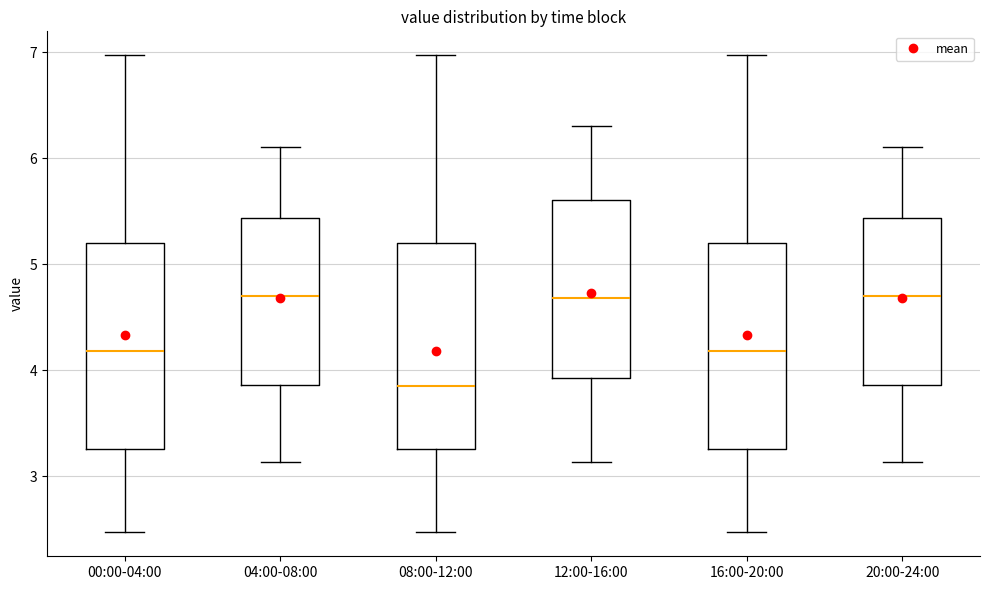

Reading left to right, transcribe this box plot: for each box, give where its median line is, the range the box spans, and where its two whiskers end, as read against the y-axis. The values are not printed on the chart, so give them approximately, as read against the axis.

00:00-04:00: median 4.2, box 3.3 to 5.2, whiskers 2.5 to 7.0
04:00-08:00: median 4.7, box 3.9 to 5.4, whiskers 3.1 to 6.1
08:00-12:00: median 3.9, box 3.3 to 5.2, whiskers 2.5 to 7.0
12:00-16:00: median 4.7, box 3.9 to 5.6, whiskers 3.1 to 6.3
16:00-20:00: median 4.2, box 3.3 to 5.2, whiskers 2.5 to 7.0
20:00-24:00: median 4.7, box 3.9 to 5.4, whiskers 3.1 to 6.1